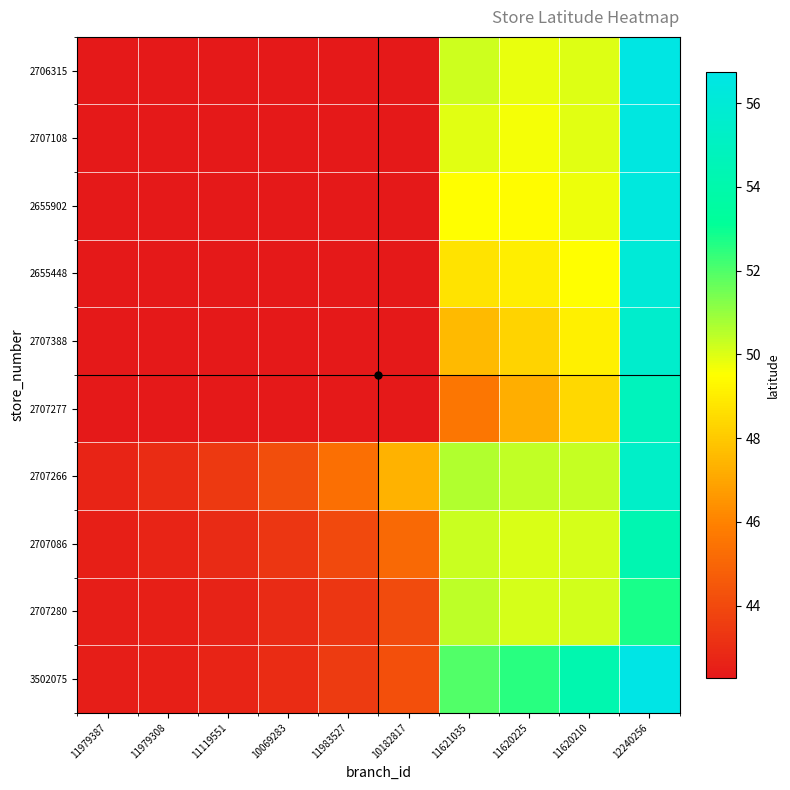

At which category is the sum across all series the highest?

12240256